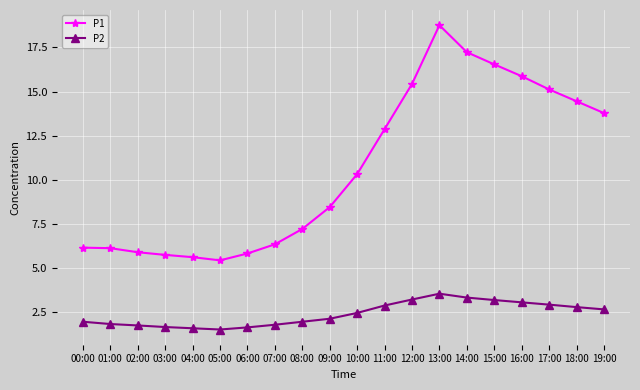

True or false: P2 has more than 0 points higher than both neighbors.

True